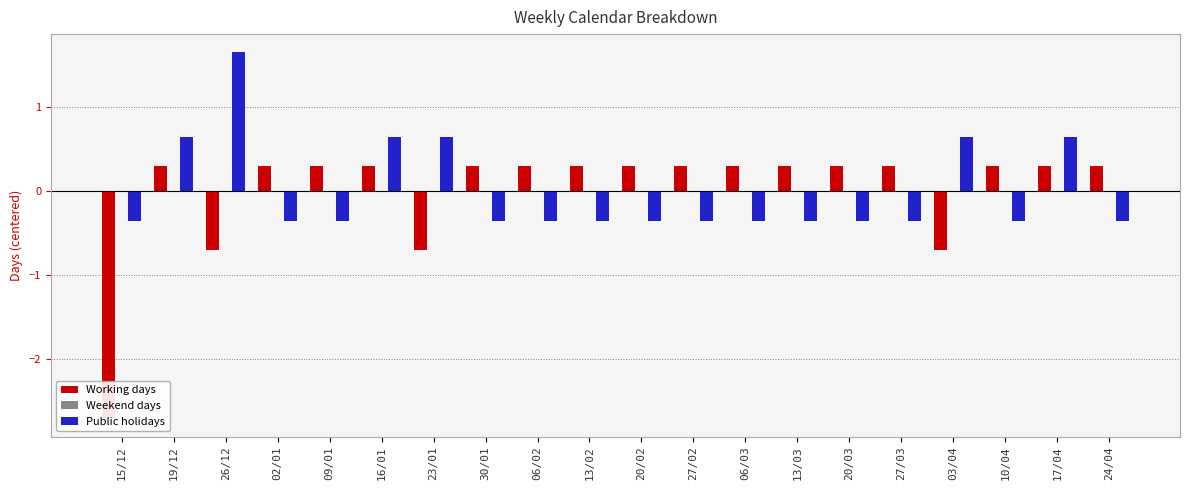

How many bars are there in total?

60